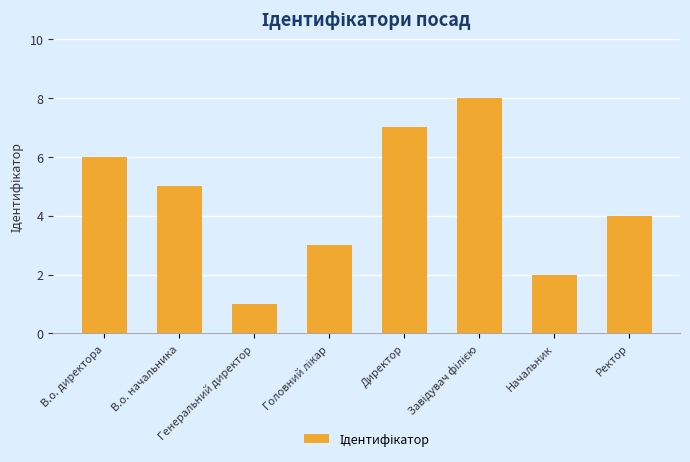

What position from the right is Генеральний директор?

6